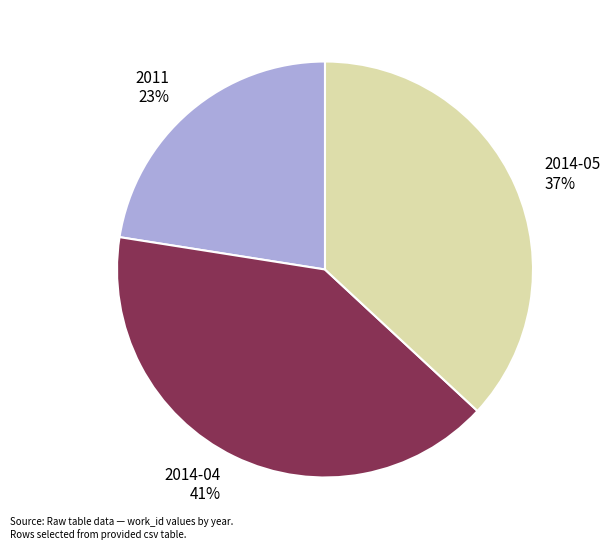

To the nearest percent, what is the combined percentage of 2014-04 and 2014-05?

77%